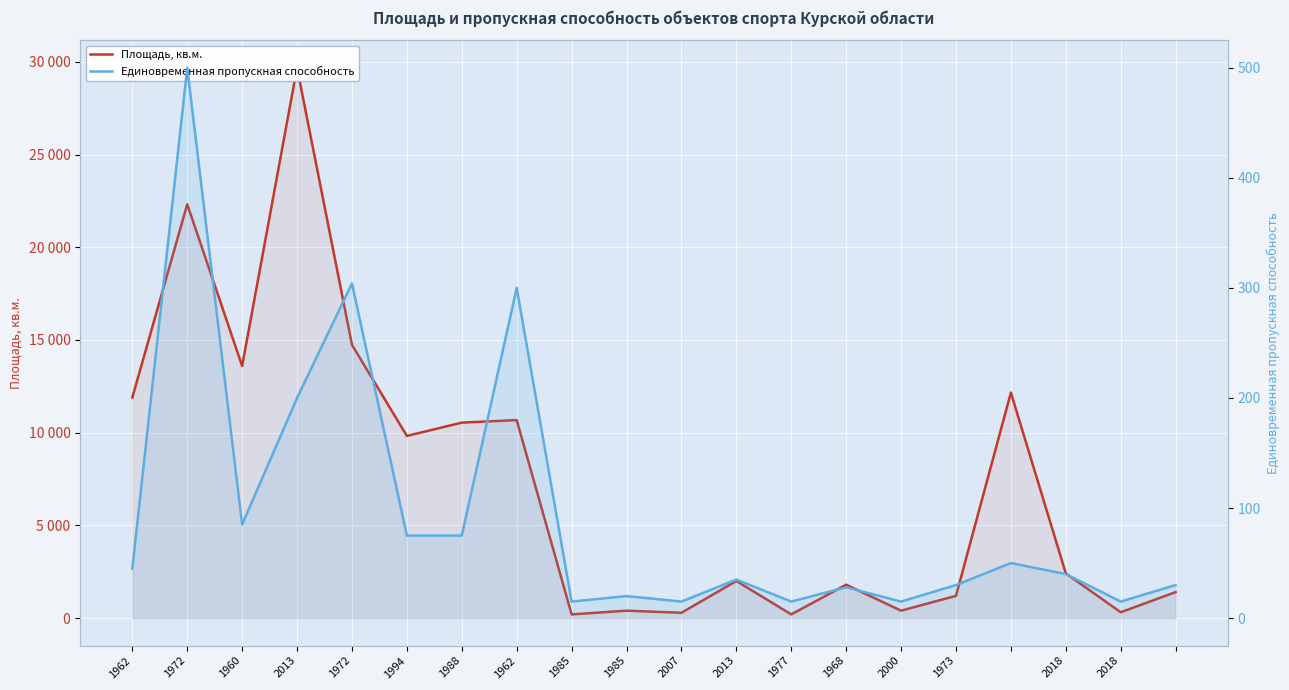

Is it true that Площадь, кв.м. equals 14961 at 1994?

False